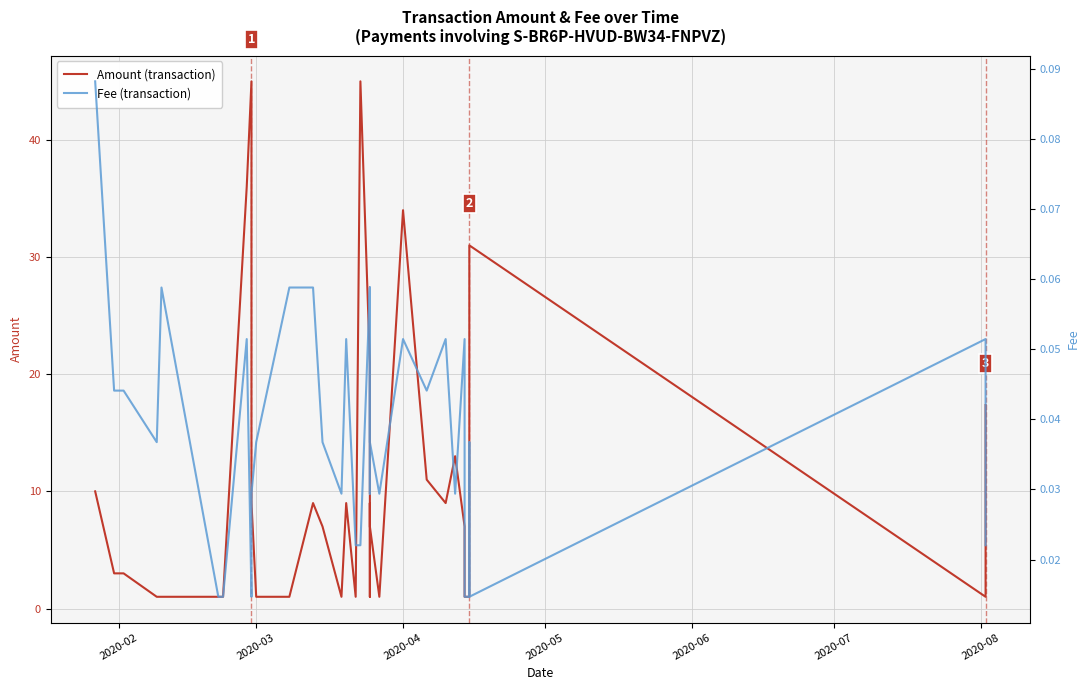

What are all the series names shown in the legend?

Amount (transaction), Fee (transaction)